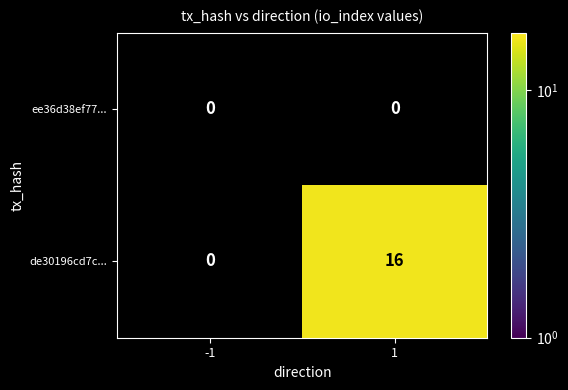

Rank the series by their average value, from lowest to highest.

ee36d38ef77..., de30196cd7c...